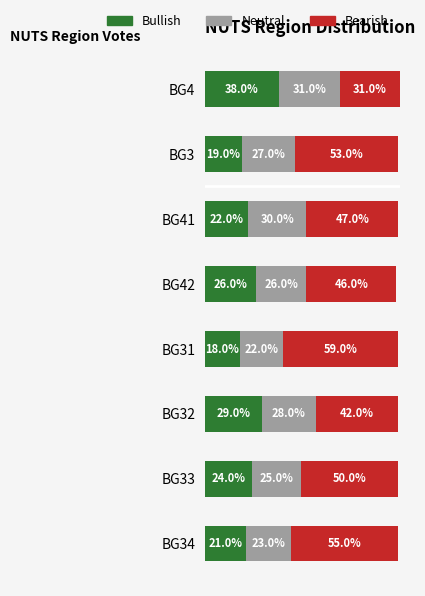

At which category is the sum across all series the highest?

BG4